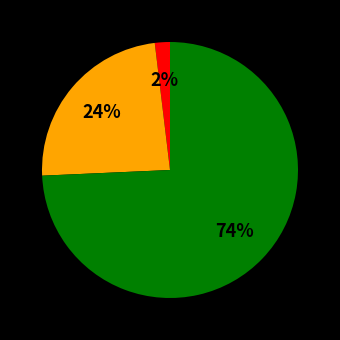

To the nearest percent, what is the average slice percentage?

33%